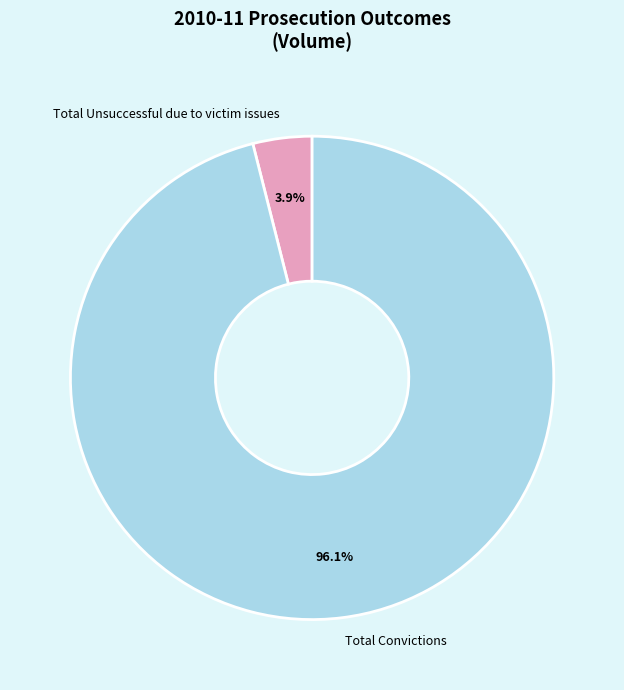

The Total Convictions slice represents 86% of the pie. True or false?

False